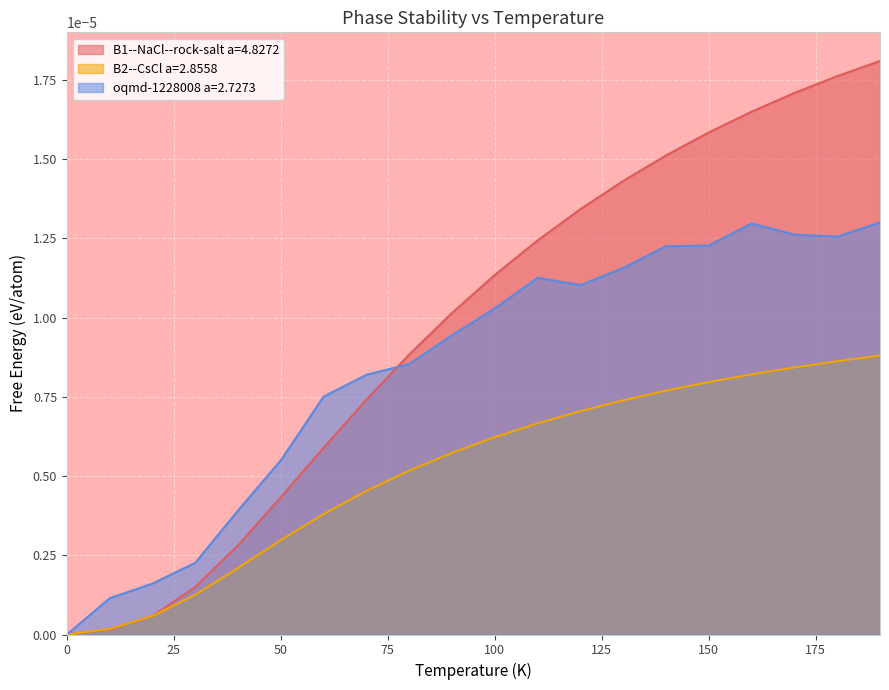

Is the value of B1--NaCl--rock-salt a=4.8272 at 190.0 greater than the value of oqmd-1228008 a=2.7273 at 160.0?

Yes